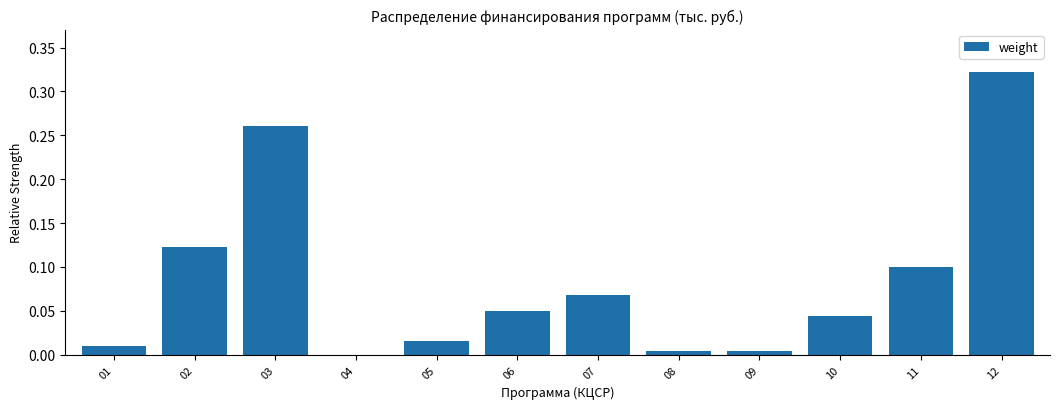

What is the change in value from 01 to 12?

+0.3